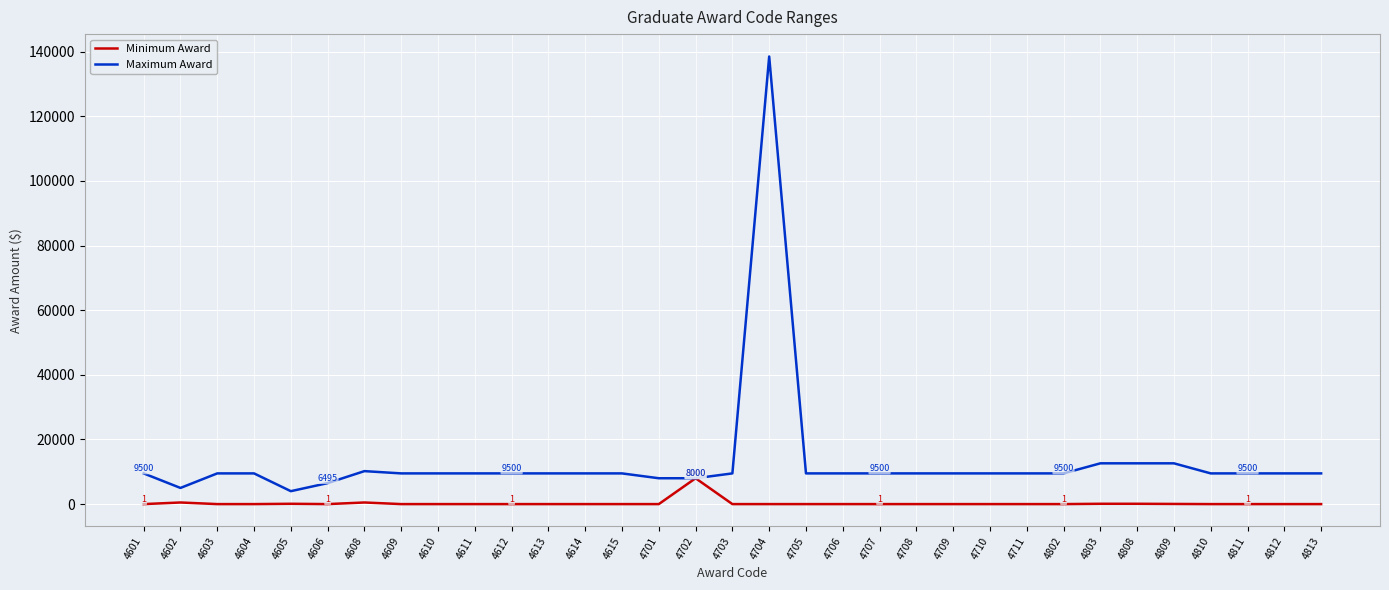

At 4811, list the series in order from smallest to largest.

Minimum Award, Maximum Award